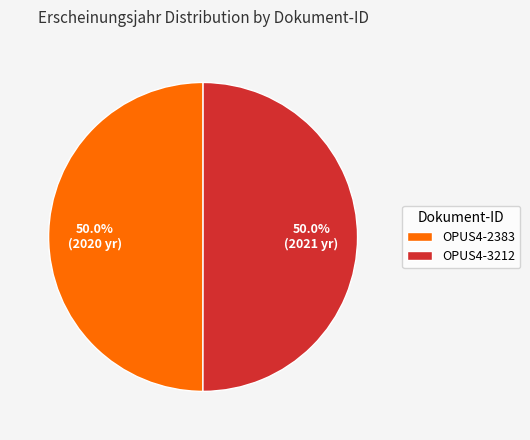

What is the ratio of the value at OPUS4-2383 to the value at OPUS4-3212?

1.0